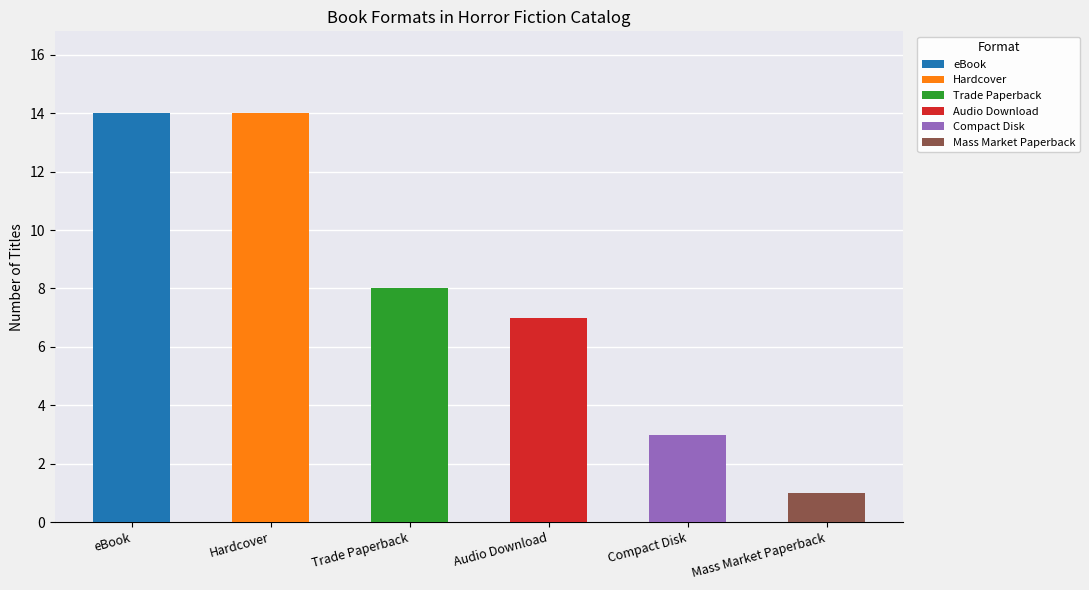

What position from the right is Hardcover?

5